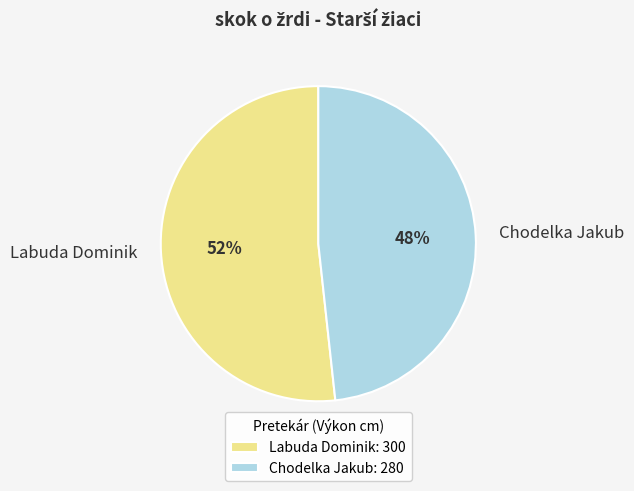

The Chodelka Jakub slice represents 48% of the pie. True or false?

True